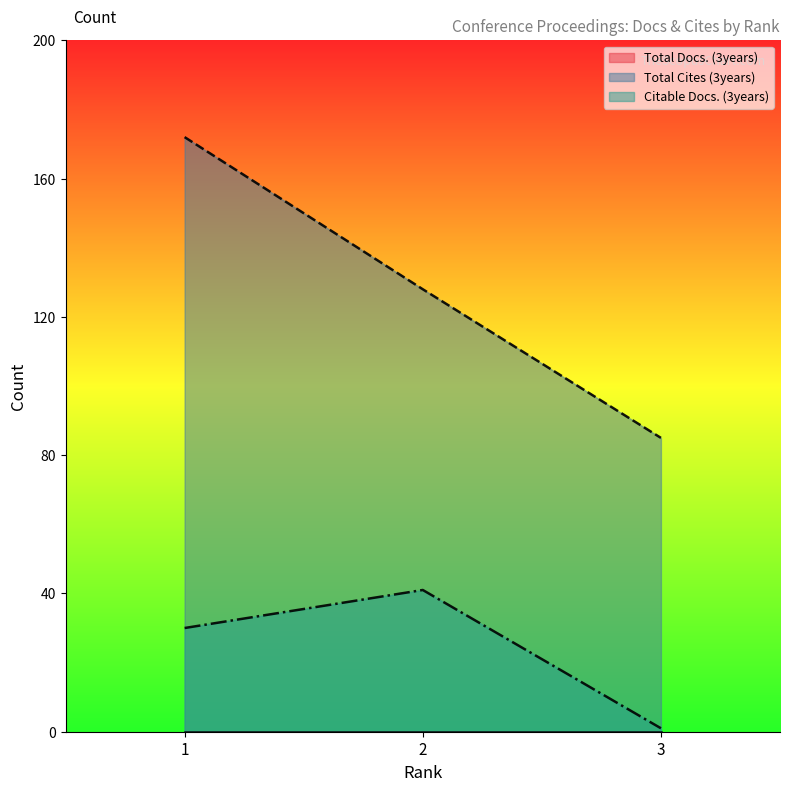

Reading right to left, what are all the values shown in this chart?

Total Cites (3years): 85	128	172
Citable Docs. (3years): 1	41	30